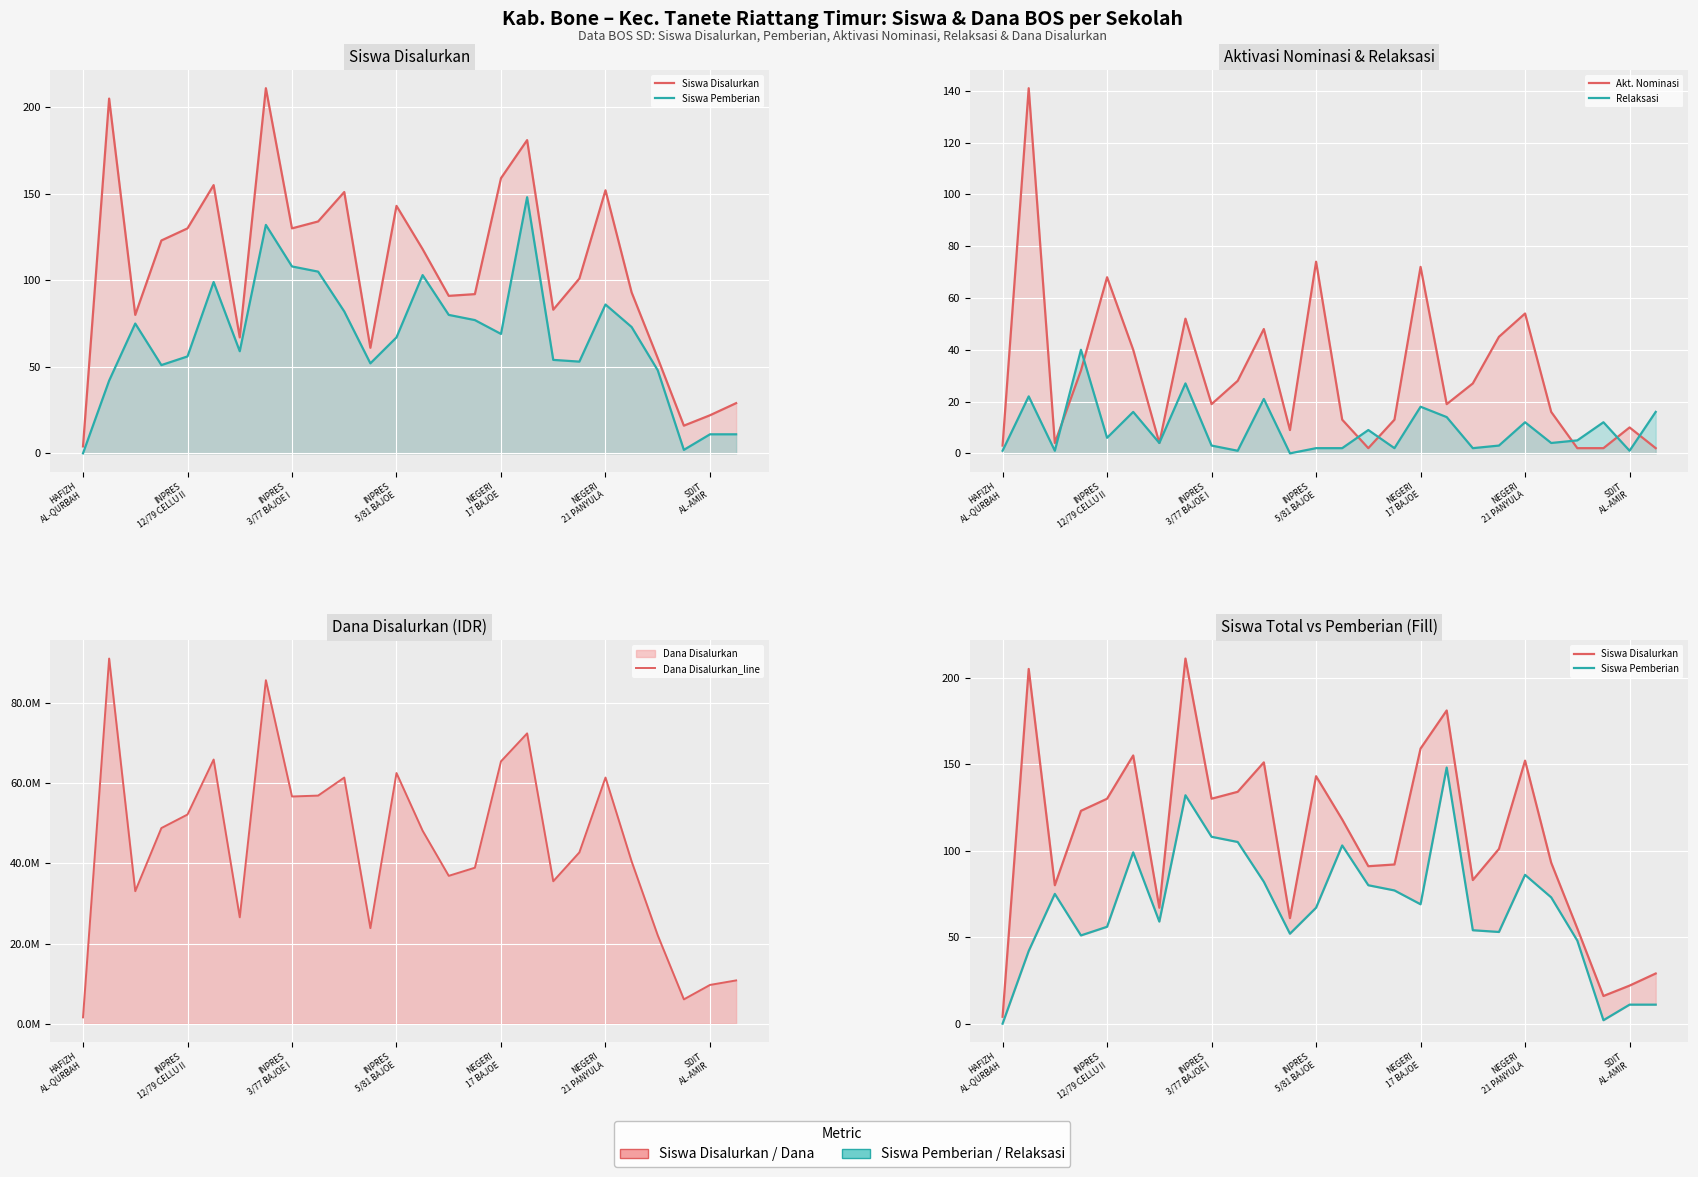

What is the maximum value shown in the chart?

91125000